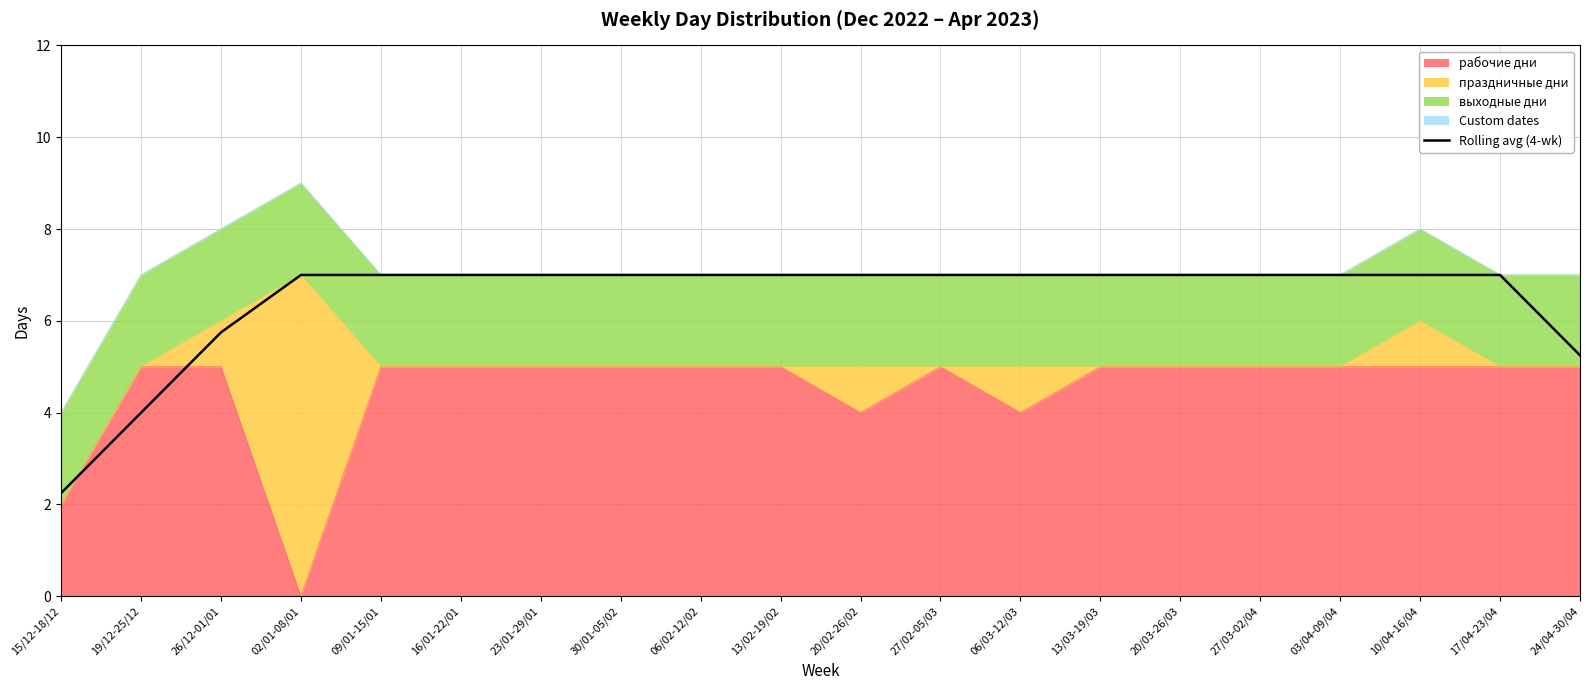

What is the ratio of the value at 09/01-15/01 to the value at 13/03-19/03?

1.0